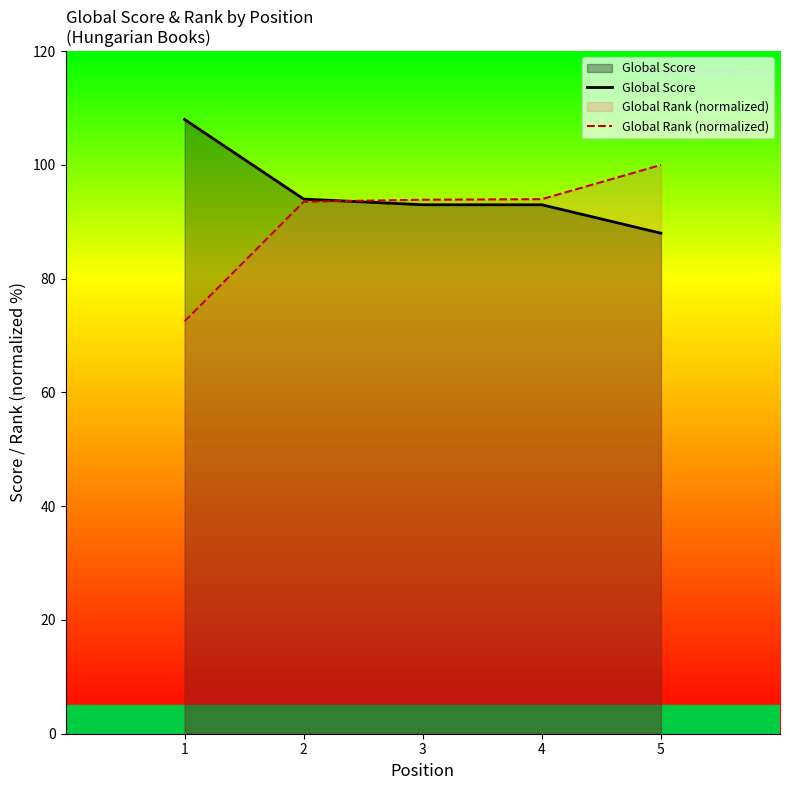

The Global Rank (normalized) series shows 29.1 at 2. True or false?

False